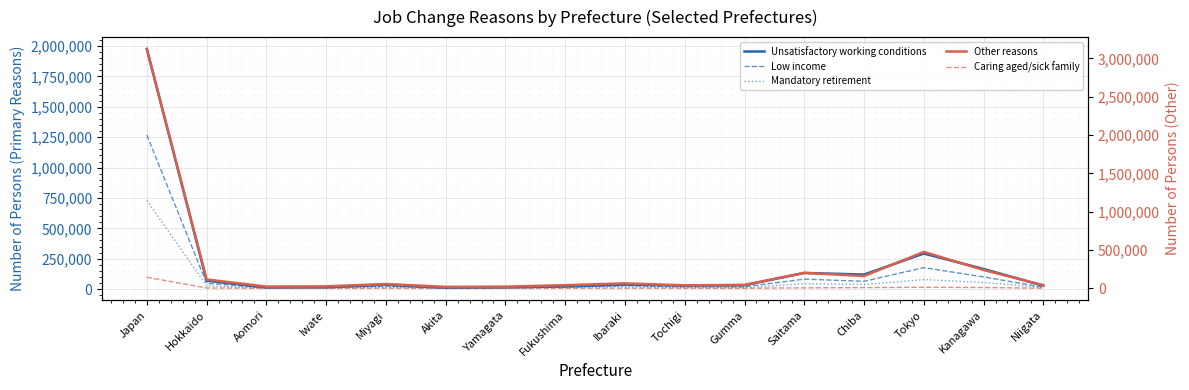

What is the difference between the Mandatory retirement values at Tochigi and Niigata?

1600